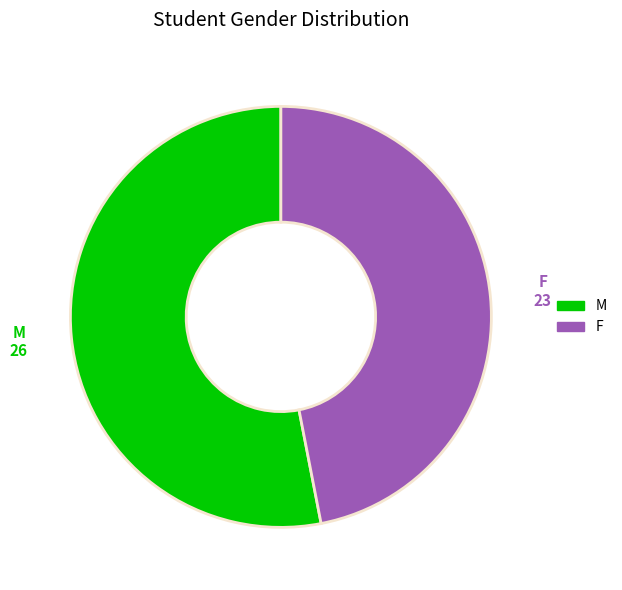

Count the number of slices in the pie.

2